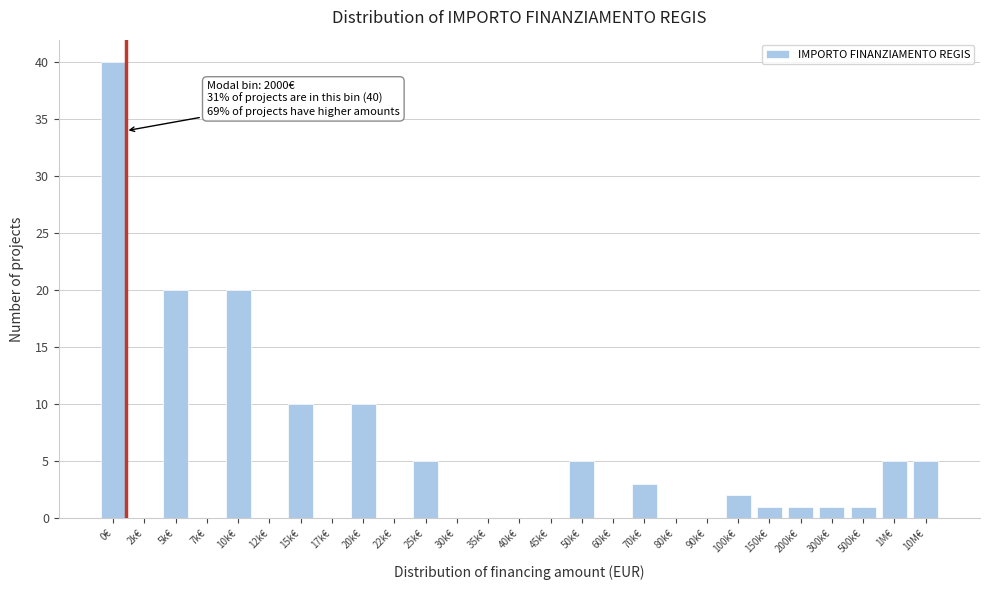

Reading right to left, what are all the values shown in this chart?

10M€=5	1M€=5	500k€=1	300k€=1	200k€=1	150k€=1	100k€=2	90k€=0	80k€=0	70k€=3	60k€=0	50k€=5	45k€=0	40k€=0	35k€=0	30k€=0	25k€=5	22k€=0	20k€=10	17k€=0	15k€=10	12k€=0	10k€=20	7k€=0	5k€=20	2k€=0	0€=40